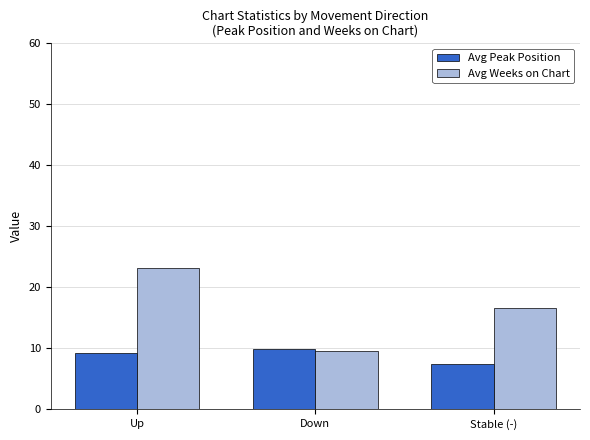

What is the total value across all series at Up?

32.5